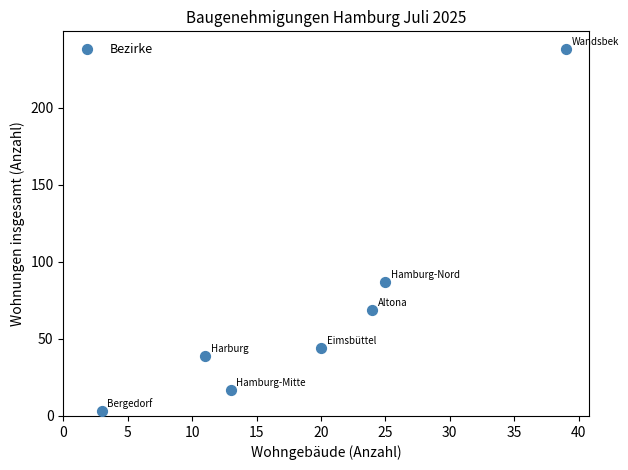

What is the average X value?

19